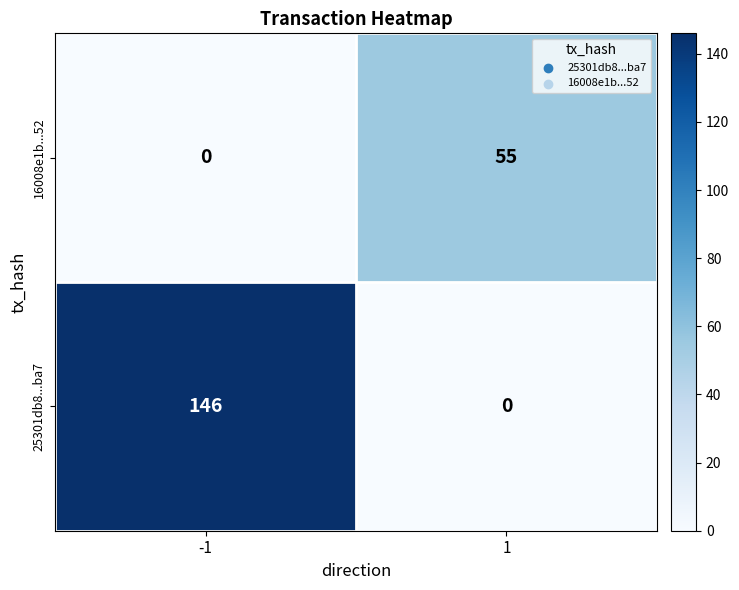

Is the value of 16008e1b...52 at 1 greater than the value of 25301db8...ba7 at 1?

Yes